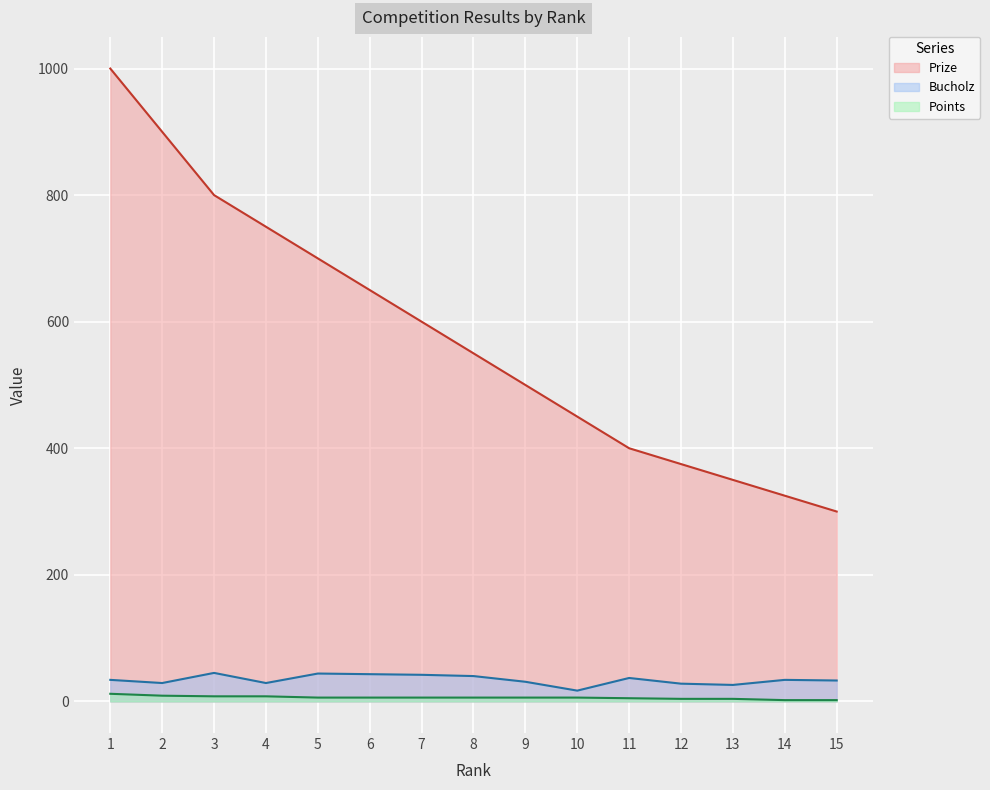

What is the value of the Prize point at the 4th from the left?

750